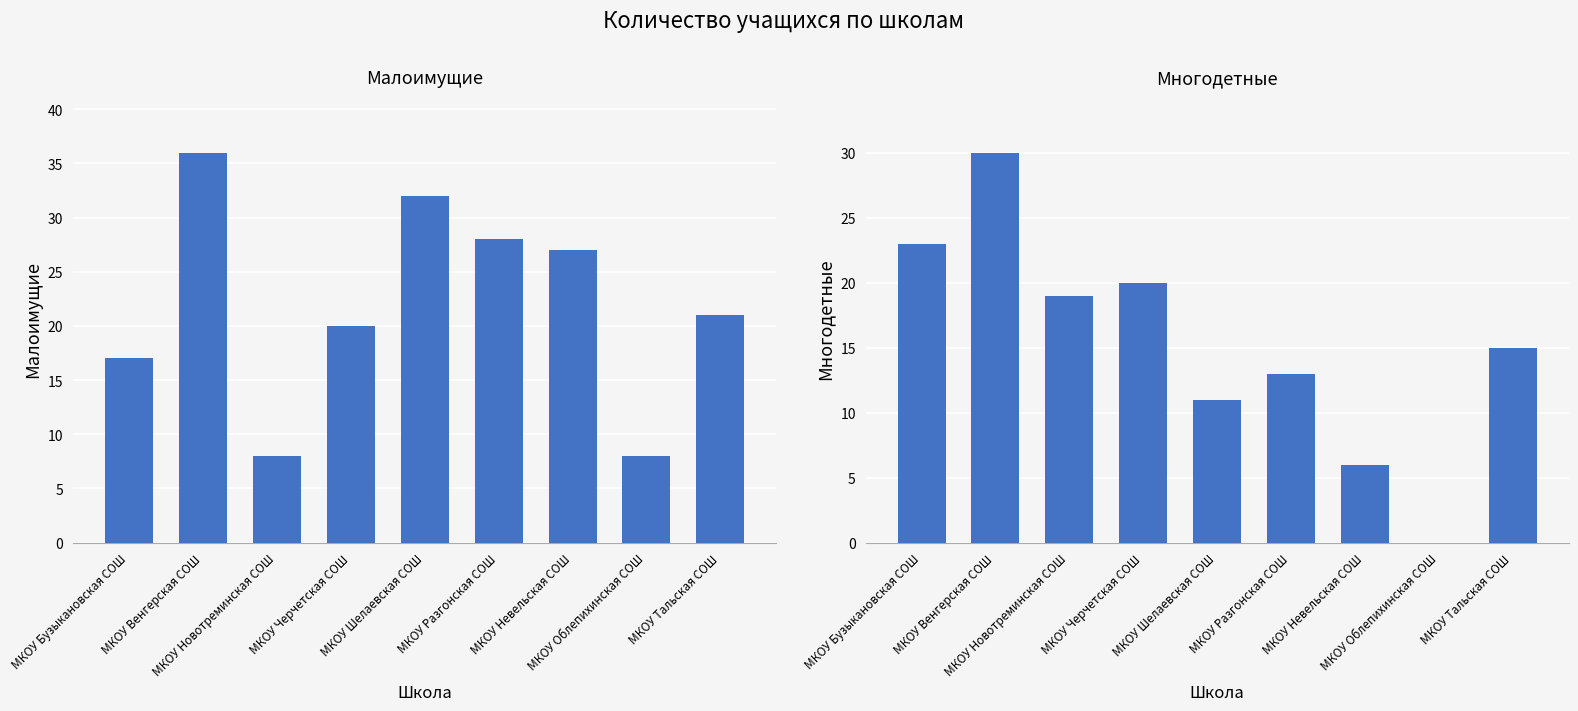

Which series has the largest range (max minus min)?

Многодетные